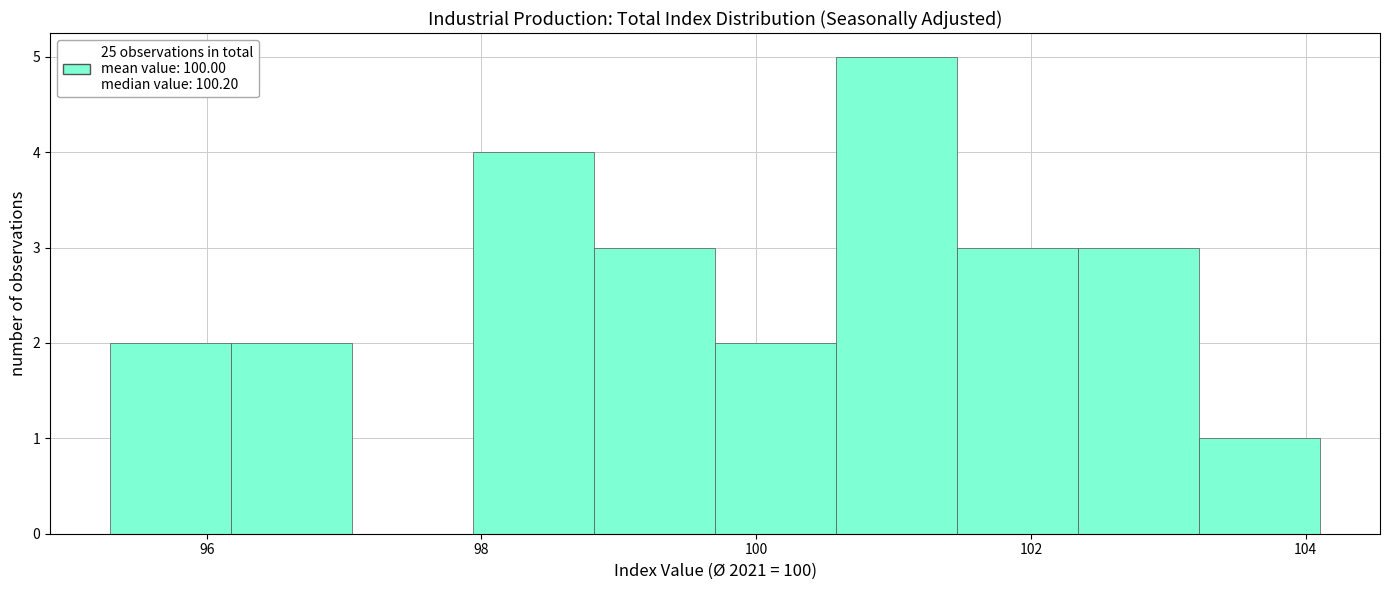

What is the height of the bar covering 95.30 to 96.18 on the x-axis? Neither the bar edges nor the heights are printed on the chart, so give them approximately, as read against the axes.

2